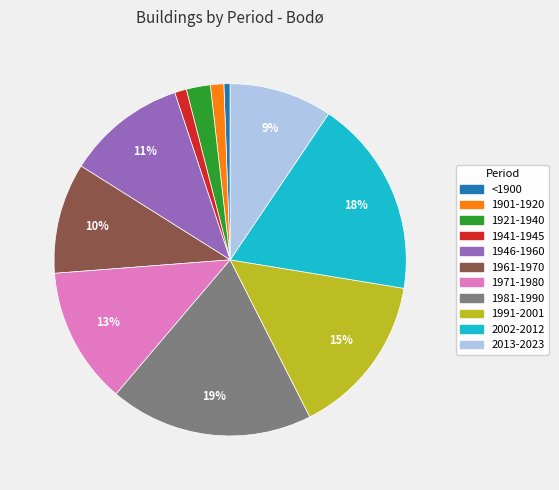

How many slices are in this pie chart?

11